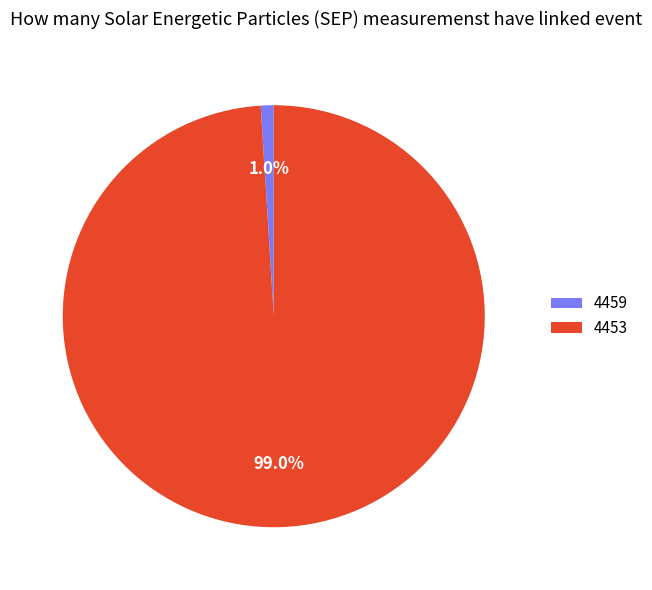

What percentage is the 4459 slice, to the nearest percent?

1%